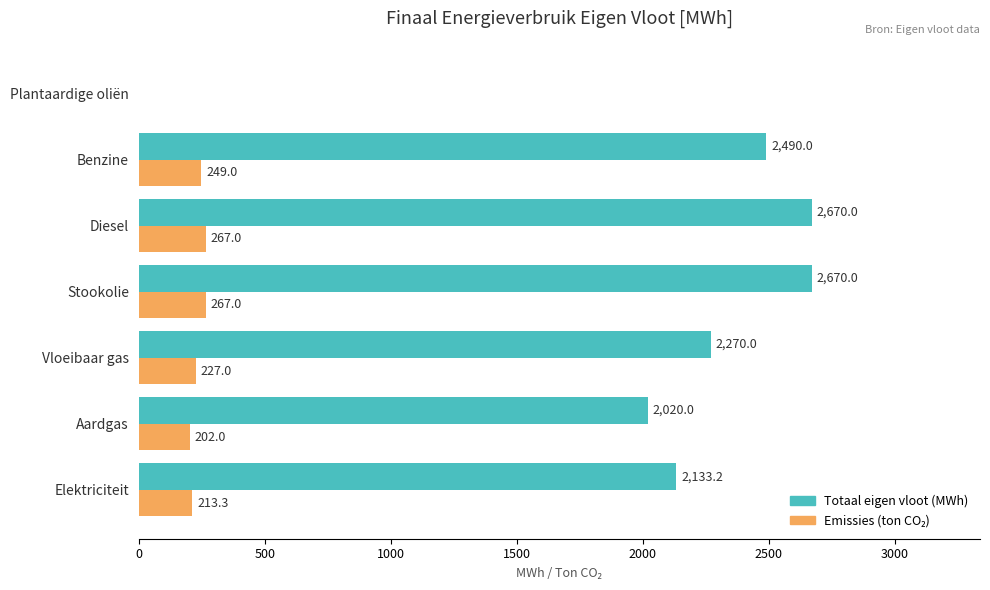

What is the maximum value shown in the chart?

2670.0